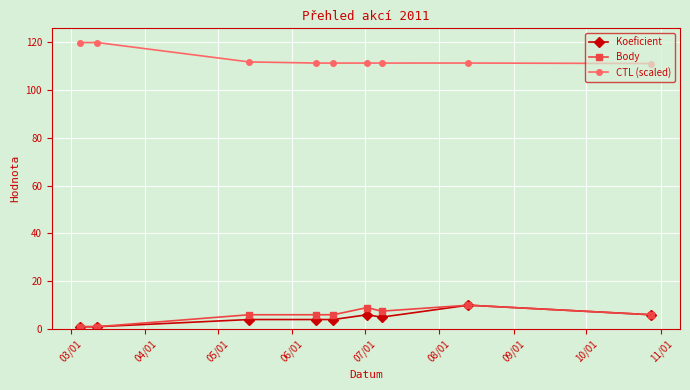

True or false: CTL (scaled) and Body cross at least once.

False